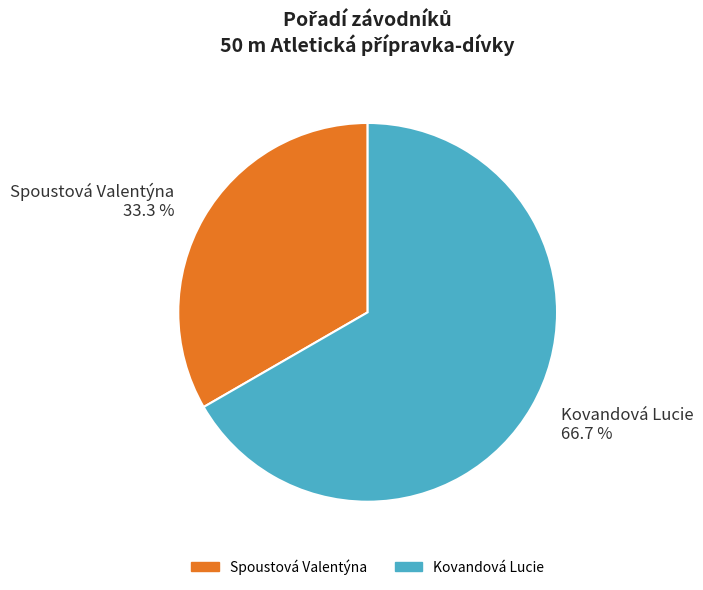

How many slices are in this pie chart?

2